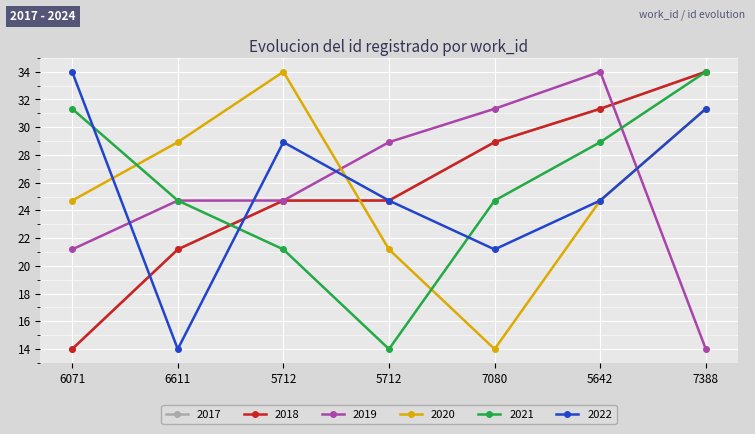

What is the lowest value of the 2017 series?

14.0